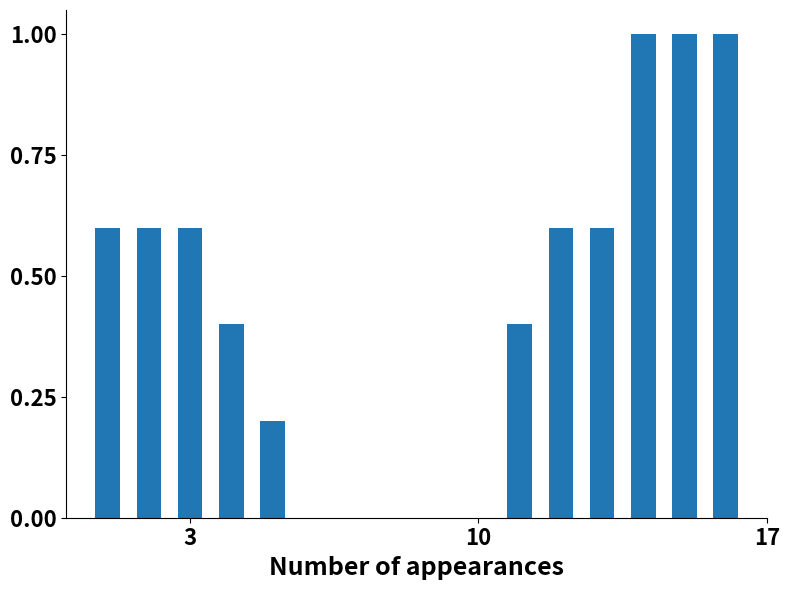

What is the sum of all values?

7.0